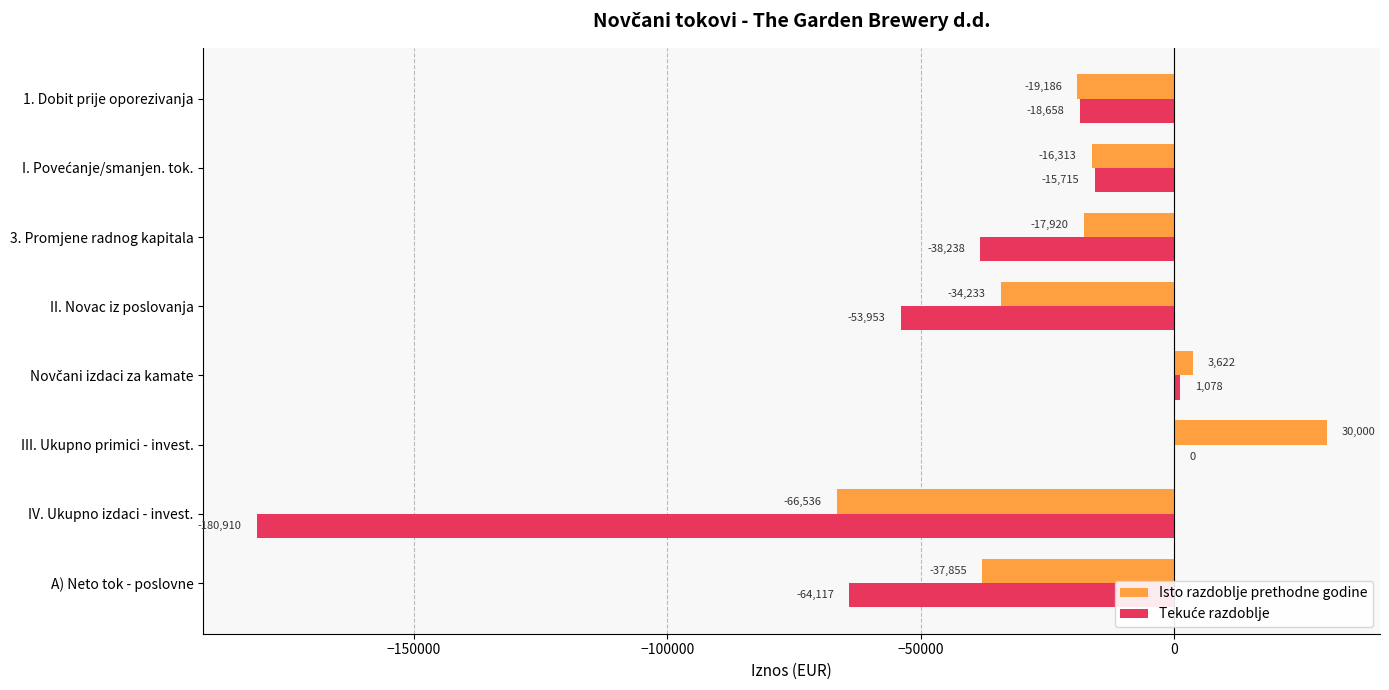

Which series changed the most between II. Novac iz poslovanja and 3. Promjene radnog kapitala?

Isto razdoblje prethodne godine